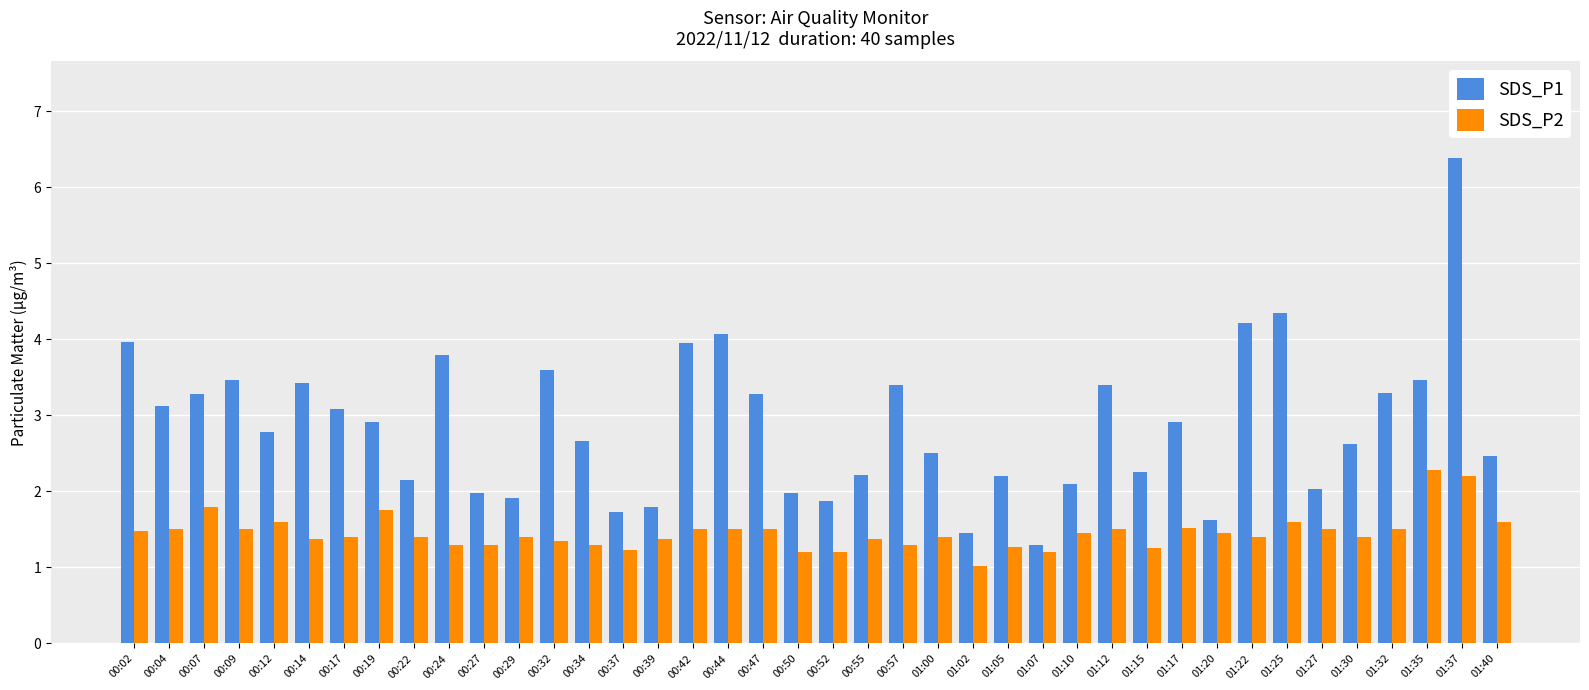

What is the maximum value for SDS_P2?

2.3